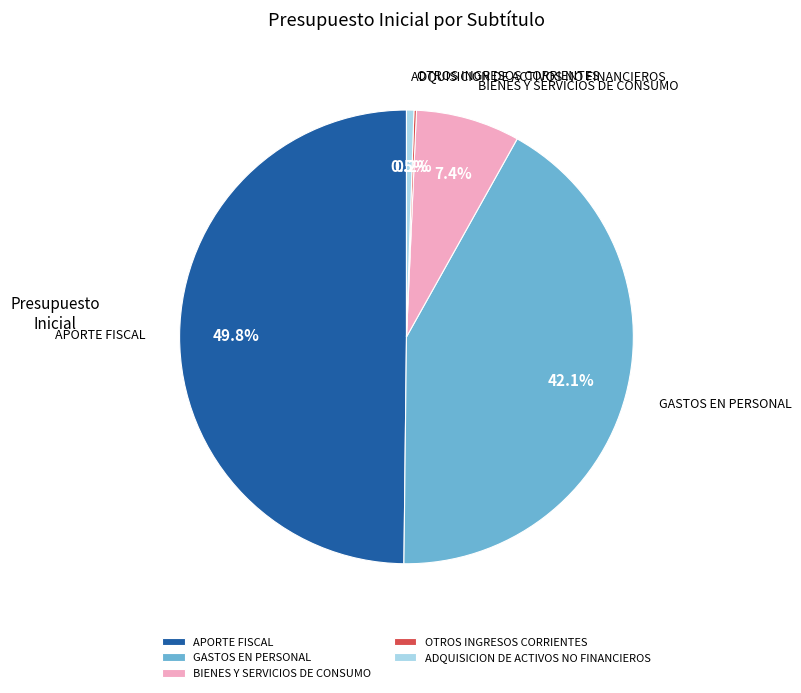

Is it true that GASTOS EN PERSONAL is 54% of the pie?

False